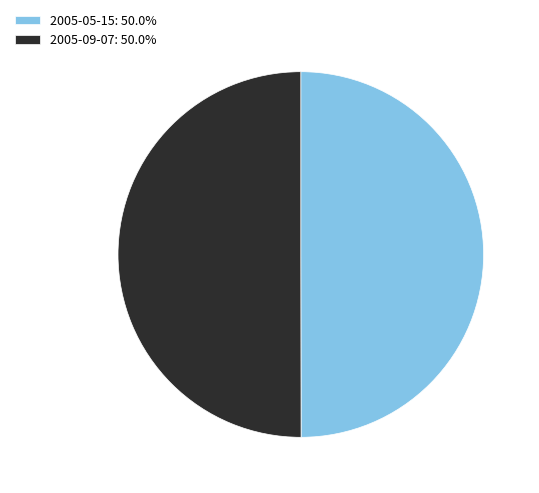

Approximately how many times larger is the value at 2005-09-07: 50.0% compared to 2005-05-15: 50.0%?

1.0